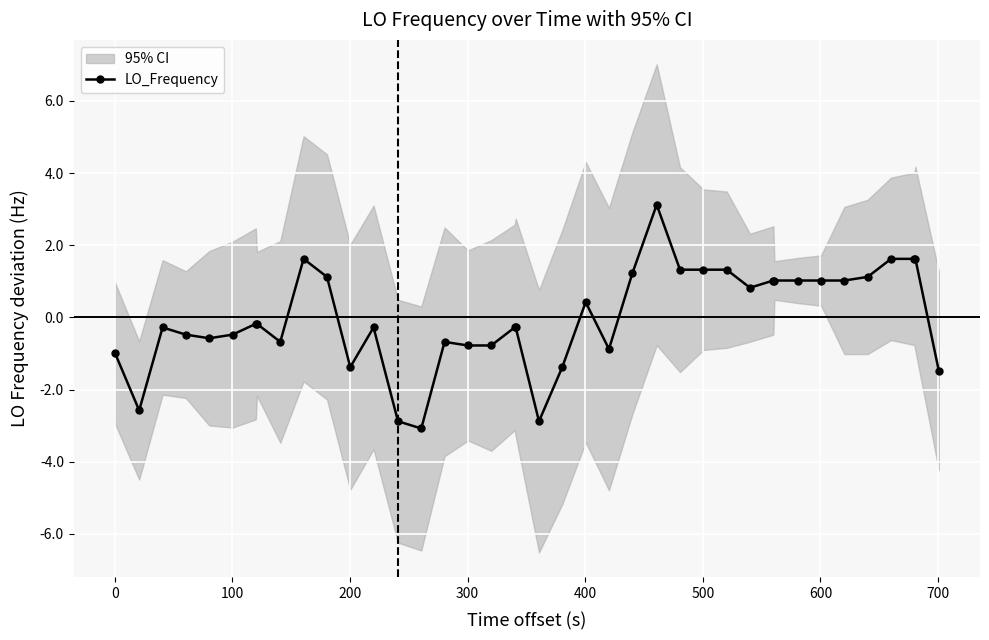

True or false: LO_Frequency has more than 2 points higher than both neighbors.

True